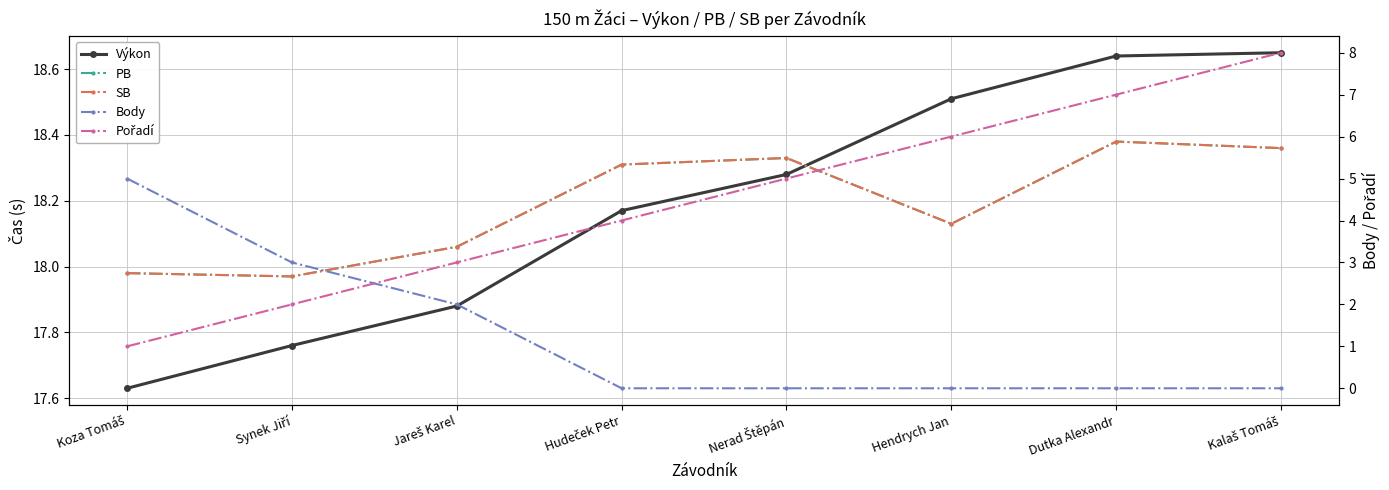

Rank the series by their maximum value, from lowest to highest.

Body, Pořadí, PB, SB, Výkon